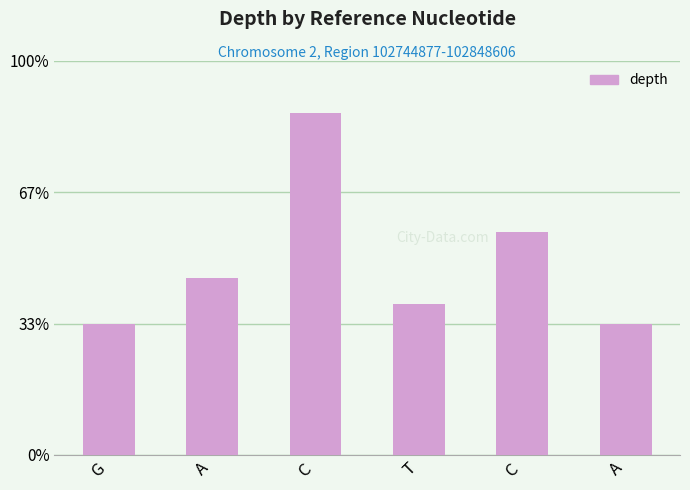

Reading left to right, list all the values displayed in this chart.

20	27	52	23	34	20